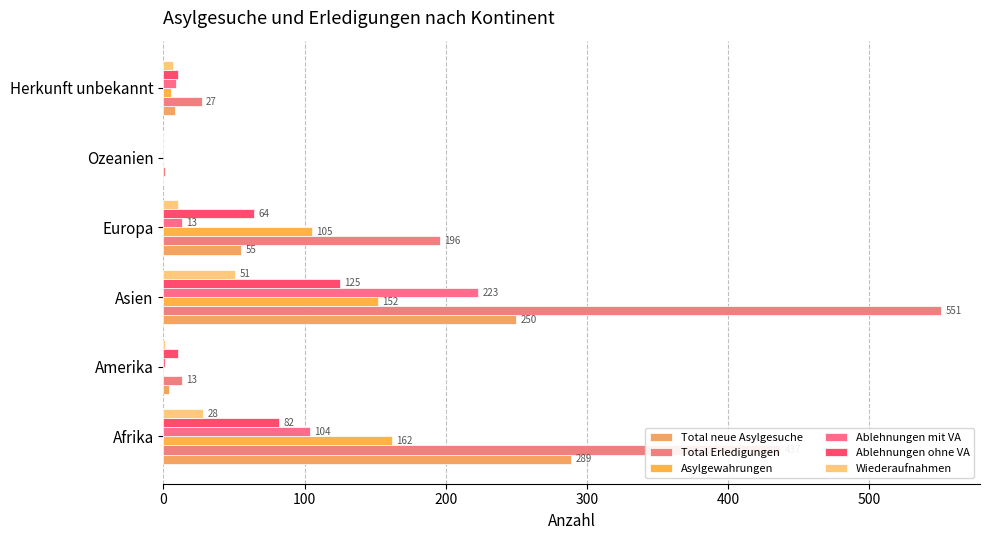

How many data points does each series have?

6